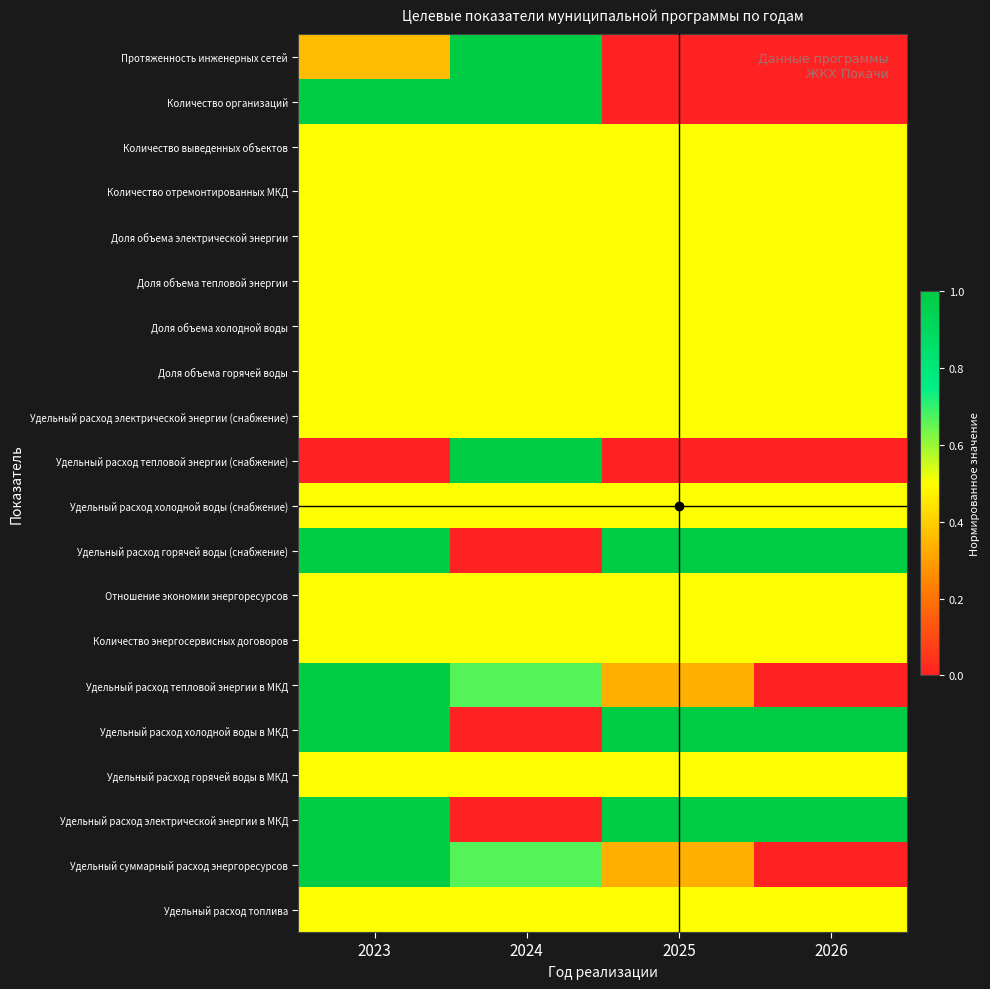

Reading right to left, what are all the values shown in this chart?

Протяженность инженерных сетей: 2026=0.0	2025=0.0	2024=1.0	2023=0.4
Количество организаций: 2026=0.0	2025=0.0	2024=1.0	2023=1.0
Количество выведенных объектов: 2026=0.5	2025=0.5	2024=0.5	2023=0.5
Количество отремонтированных МКД: 2026=0.5	2025=0.5	2024=0.5	2023=0.5
Доля объема электрической энергии: 2026=0.5	2025=0.5	2024=0.5	2023=0.5
Доля объема тепловой энергии: 2026=0.5	2025=0.5	2024=0.5	2023=0.5
Доля объема холодной воды: 2026=0.5	2025=0.5	2024=0.5	2023=0.5
Доля объема горячей воды: 2026=0.5	2025=0.5	2024=0.5	2023=0.5
Удельный расход электрической энергии (снабжение): 2026=0.5	2025=0.5	2024=0.5	2023=0.5
Удельный расход тепловой энергии (снабжение): 2026=0.0	2025=0.0	2024=1.0	2023=0.0
Удельный расход холодной воды (снабжение): 2026=0.5	2025=0.5	2024=0.5	2023=0.5
Удельный расход горячей воды (снабжение): 2026=1.0	2025=1.0	2024=0.0	2023=1.0
Отношение экономии энергоресурсов: 2026=0.5	2025=0.5	2024=0.5	2023=0.5
Количество энергосервисных договоров: 2026=0.5	2025=0.5	2024=0.5	2023=0.5
Удельный расход тепловой энергии в МКД: 2026=0.0	2025=0.3	2024=0.7	2023=1.0
Удельный расход холодной воды в МКД: 2026=1.0	2025=1.0	2024=0.0	2023=1.0
Удельный расход горячей воды в МКД: 2026=0.5	2025=0.5	2024=0.5	2023=0.5
Удельный расход электрической энергии в МКД: 2026=1.0	2025=1.0	2024=0.0	2023=1.0
Удельный суммарный расход энергоресурсов: 2026=0.0	2025=0.3	2024=0.7	2023=1.0
Удельный расход топлива: 2026=0.5	2025=0.5	2024=0.5	2023=0.5